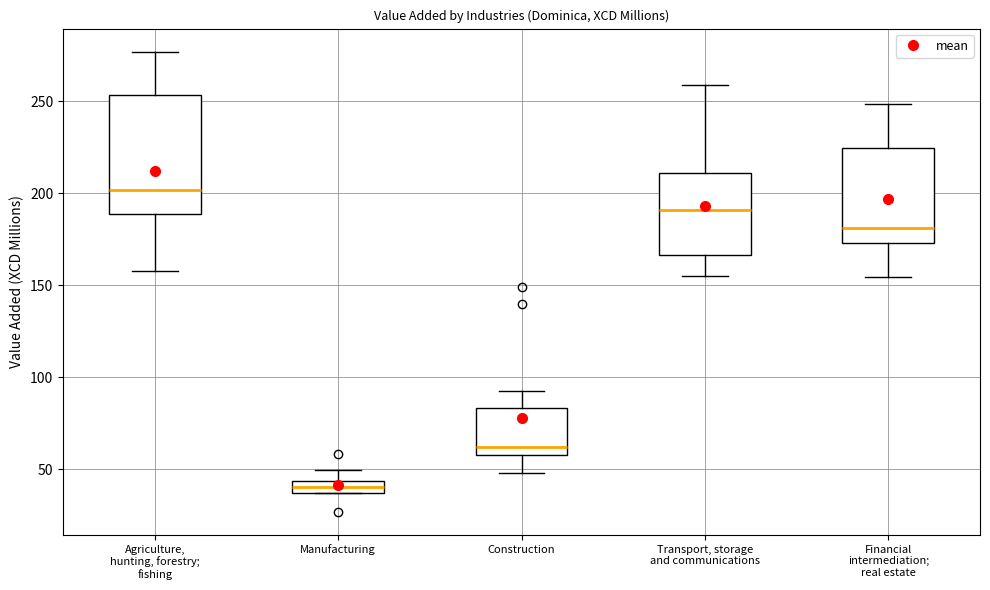

Comparing the boxes themselves (not the whiskers), which one is the tallest?

Agriculture, hunting, forestry; fishing